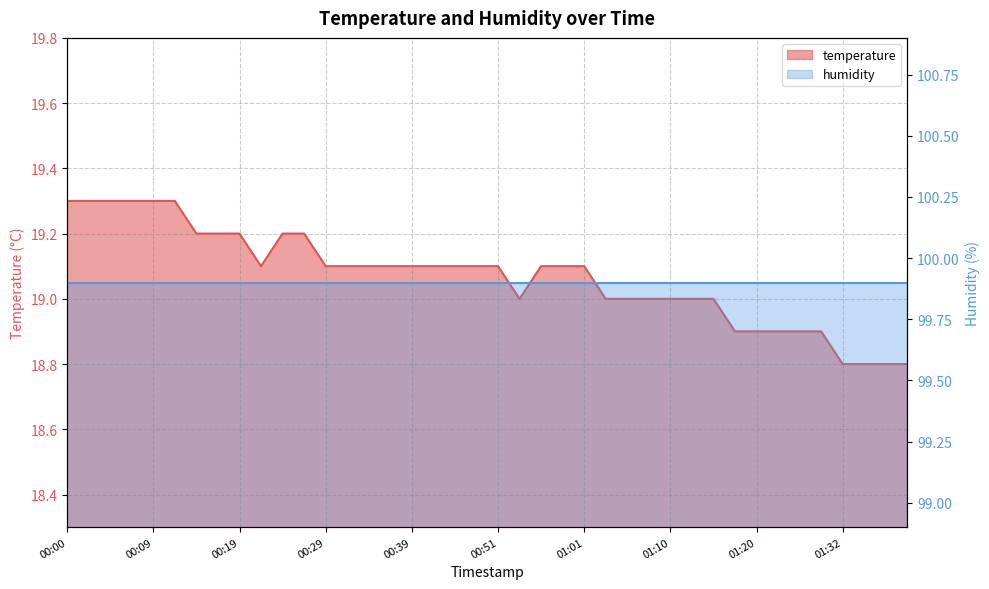

Rank the categories by value from highest to lowest.

00:00, 00:02, 00:05, 00:07, 00:09, 00:12, 00:14, 00:17, 00:19, 00:24, 00:26, 00:22, 00:29, 00:31, 00:34, 00:36, 00:39, 00:41, 00:46, 00:48, 00:51, 00:56, 00:58, 01:01, 00:53, 01:03, 01:06, 01:08, 01:10, 01:13, 01:15, 01:18, 01:20, 01:23, 01:28, 01:30, 01:32, 01:35, 01:37, 01:40